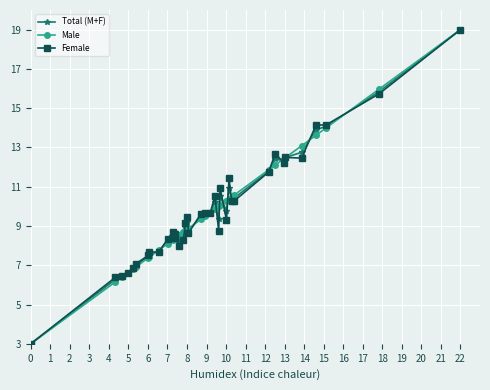

How many values in the Male series exceed 9?

19